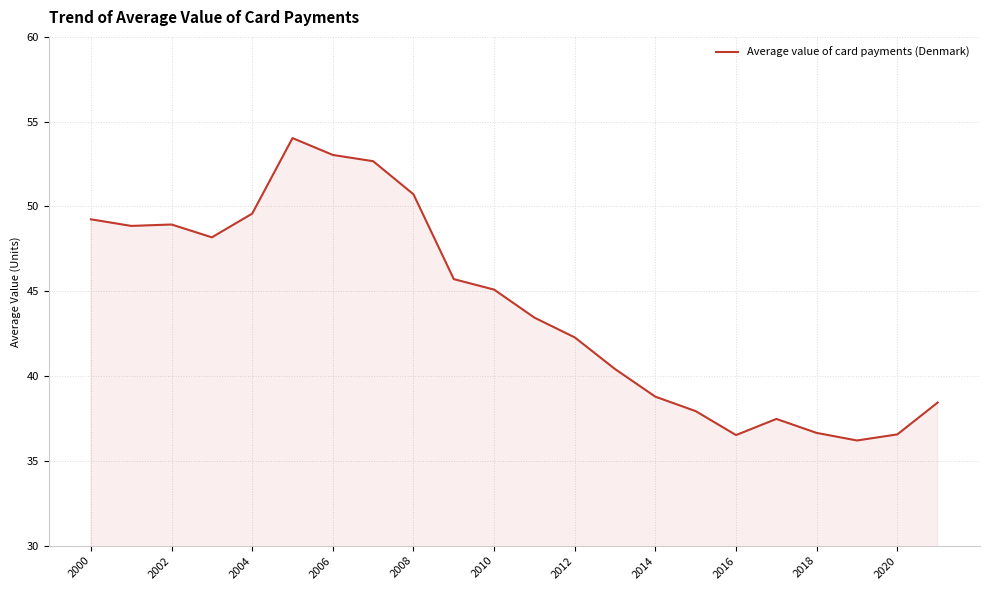

What is the minimum value shown in the chart?

36.2